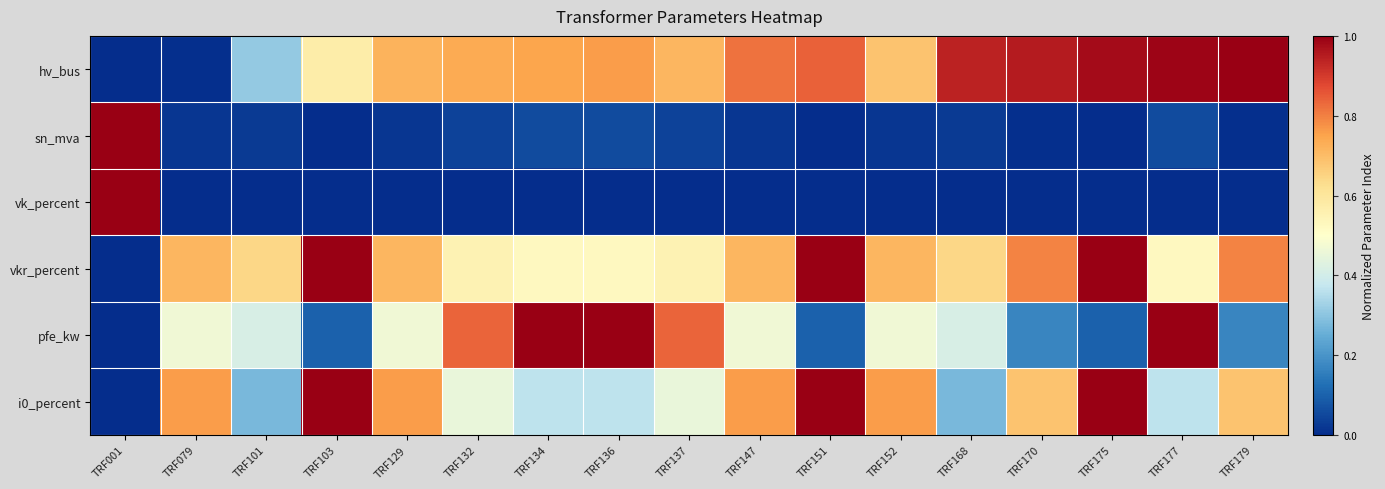

Which series has the largest total across all categories?

hv_bus